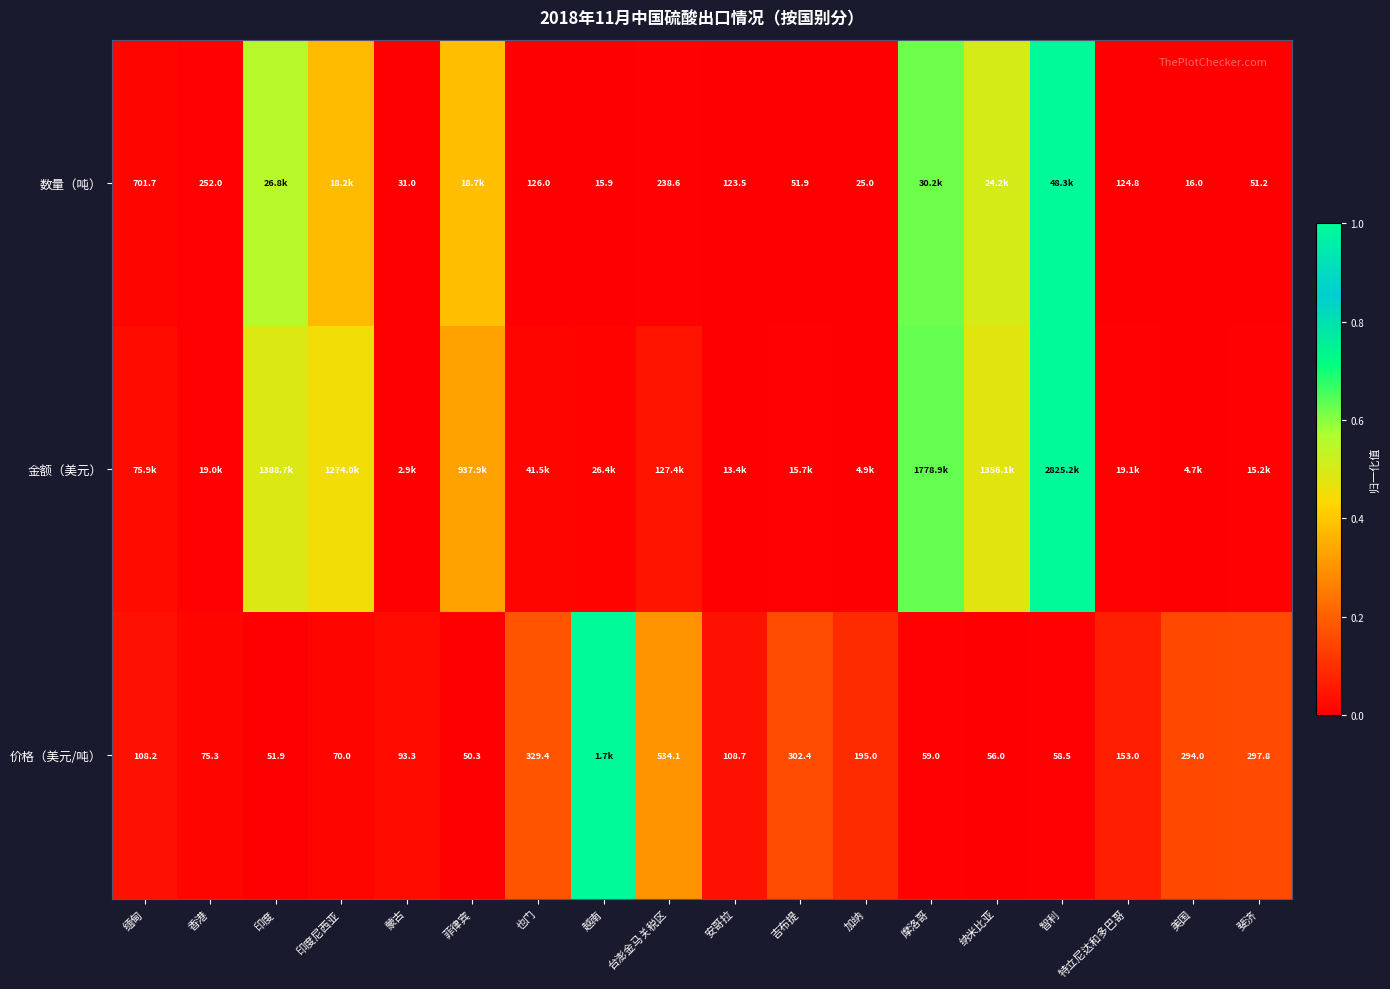

Is the value of 数量（吨） at 特立尼达和多巴哥 greater than the value of 价格（美元/吨） at 也门?

No